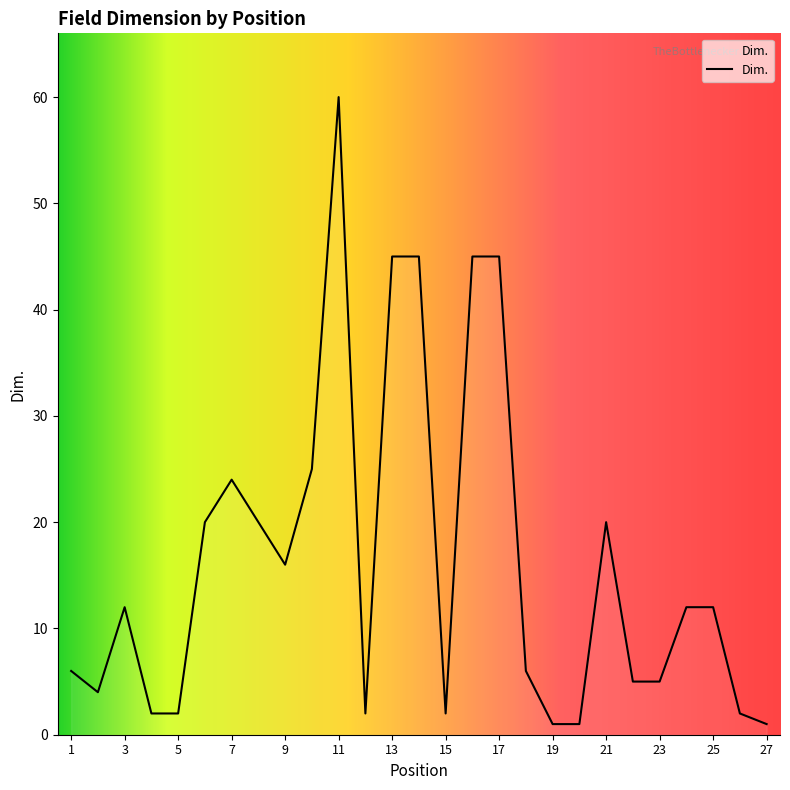

What is the difference between the maximum and minimum values?

59